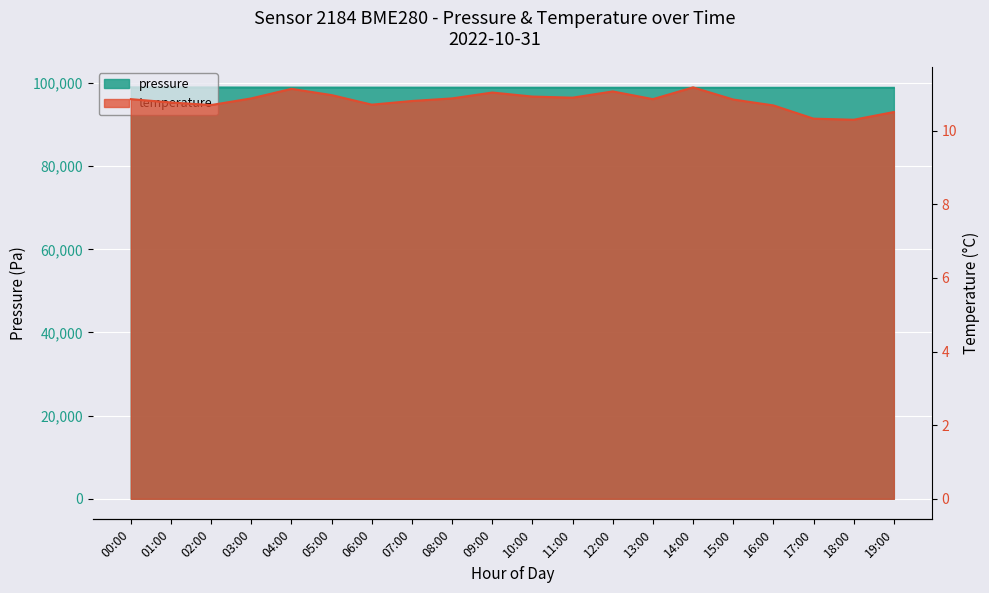

What value does the temperature series have at 05:00?

11.0